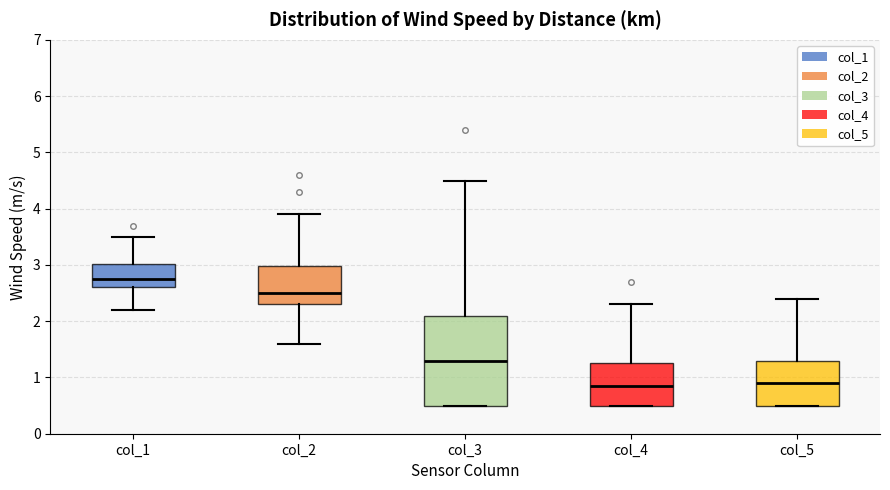

Reading left to right, transcribe this box plot: for each box, give where its median line is, the range the box spans, and where its two whiskers end, as read against the y-axis. The values are not printed on the chart, so give them approximately, as read against the axis.

col_1: median 2.8, box 2.6 to 3.0, whiskers 2.2 to 3.5
col_2: median 2.5, box 2.3 to 3.0, whiskers 1.6 to 3.9
col_3: median 1.3, box 0.5 to 2.1, whiskers 0.5 to 4.5
col_4: median 0.9, box 0.5 to 1.3, whiskers 0.5 to 2.3
col_5: median 0.9, box 0.5 to 1.3, whiskers 0.5 to 2.4